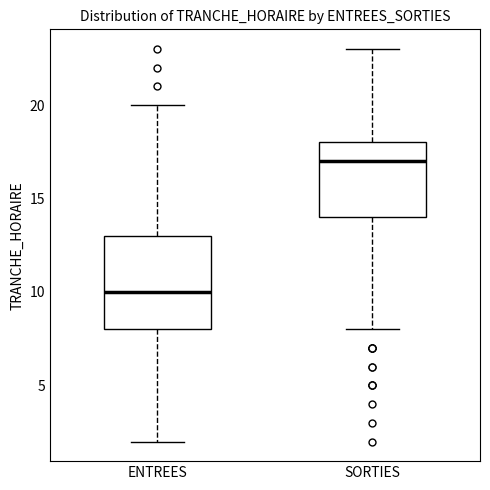

Where is the lower edge of the box for ENTREES on the y-axis? The values are not printed on the chart, so give them approximately, as read against the axis.

8